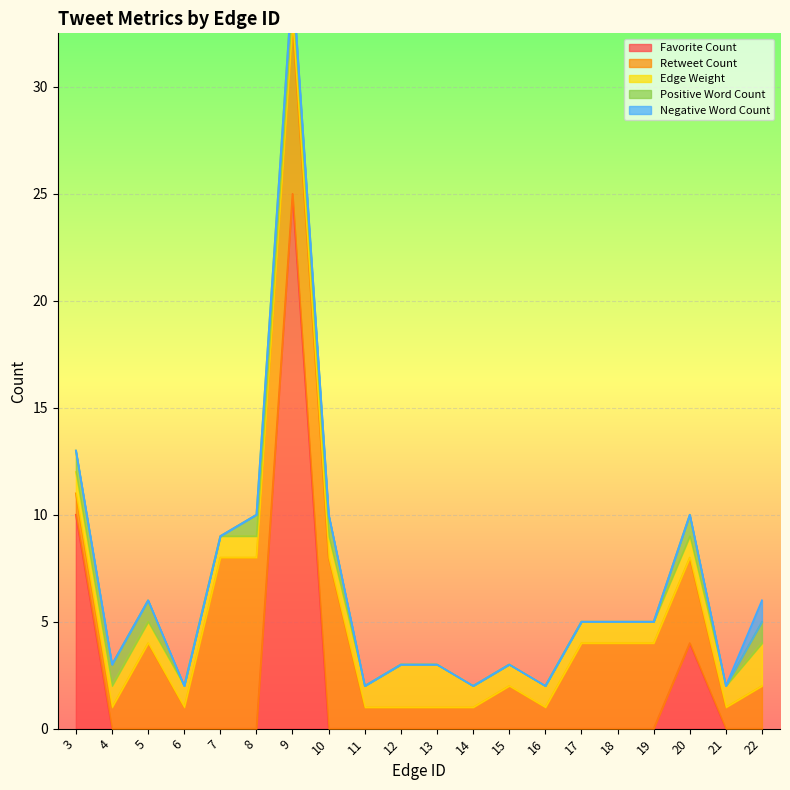

What is the lowest value of the Edge Weight series?

1